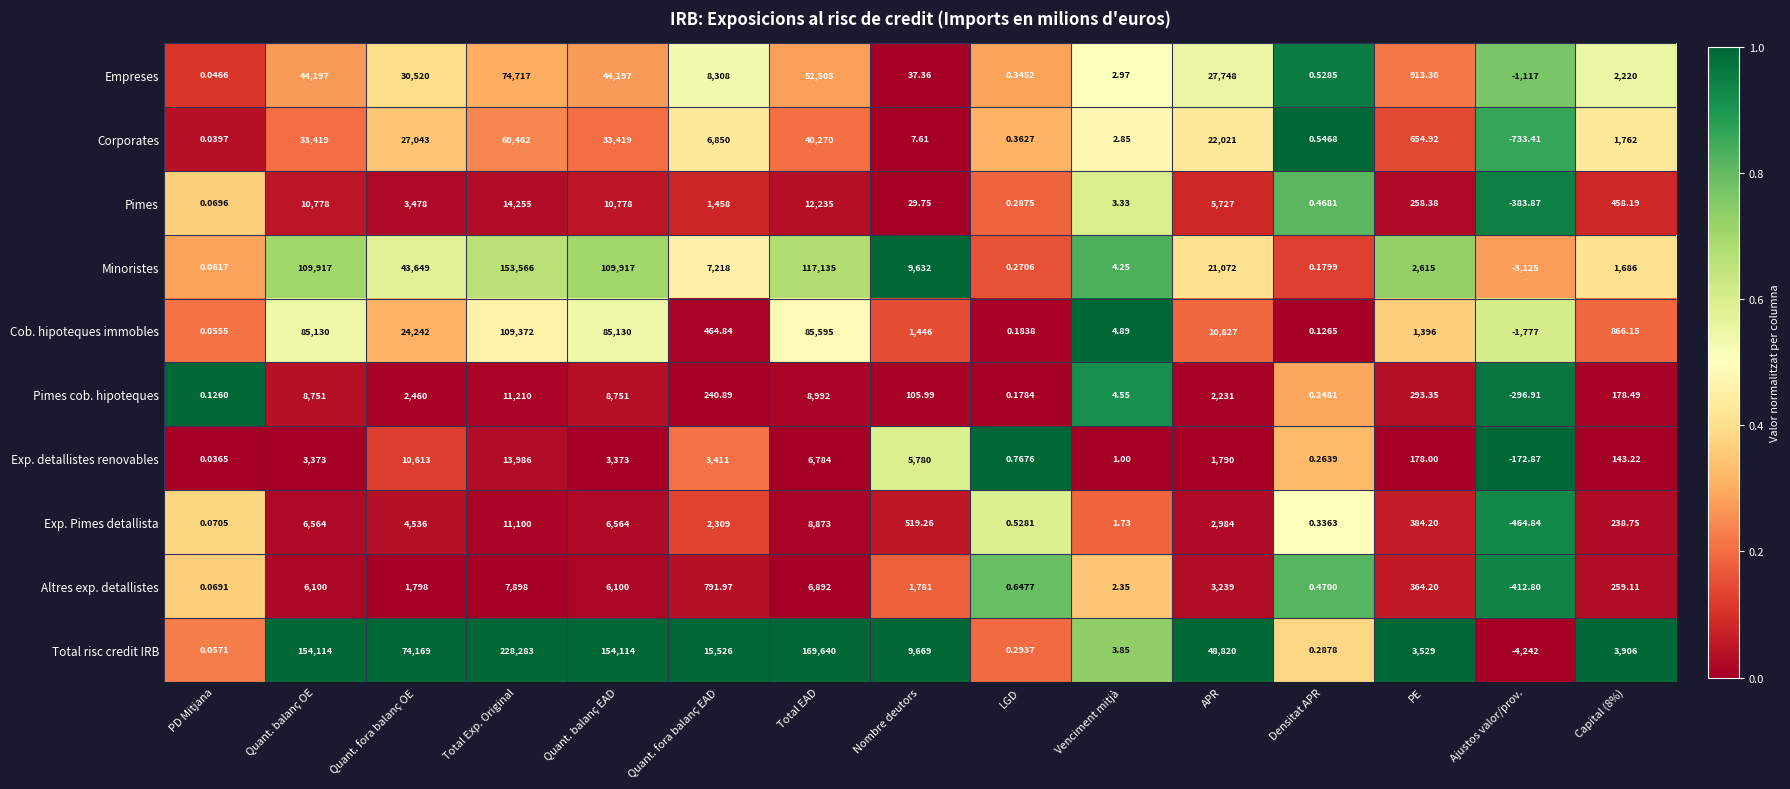

Which series has the widest spread of values?

Total risc credit IRB